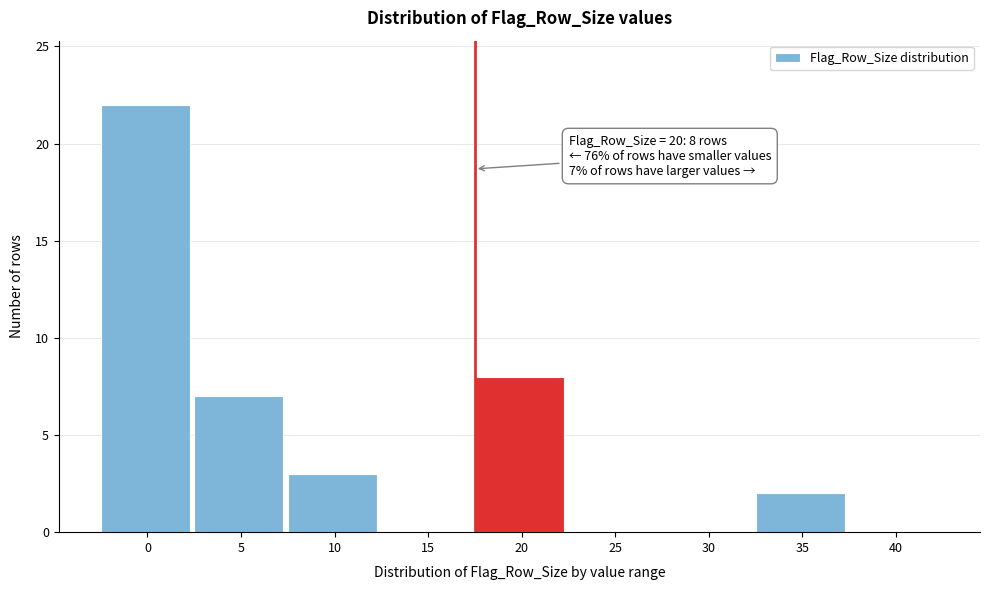

Reading left to right, extract all data points from this chart.

0=22	5=7	10=3	15=0	20=8	25=0	30=0	35=2	40=0